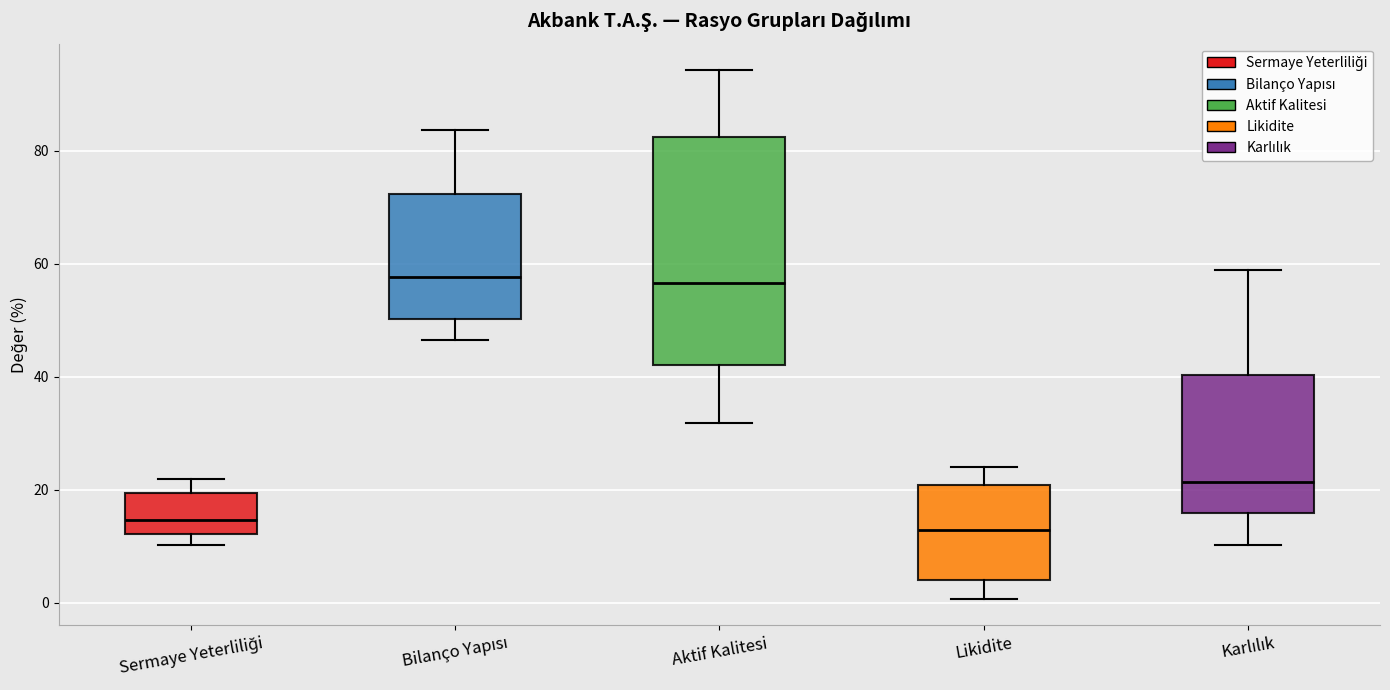

Reading left to right, read every box against the y-axis: the position of its median line, the range the box covers, and the ends of its whiskers. The values are not printed on the chart, so give them approximately, as read against the axis.

Sermaye Yeterliliği: median 14, box 12 to 20, whiskers 10 to 22
Bilanço Yapısı: median 58, box 50 to 72, whiskers 46 to 84
Aktif Kalitesi: median 56, box 42 to 82, whiskers 32 to 94
Likidite: median 12, box 4 to 20, whiskers 0 to 24
Karlılık: median 22, box 16 to 40, whiskers 10 to 58